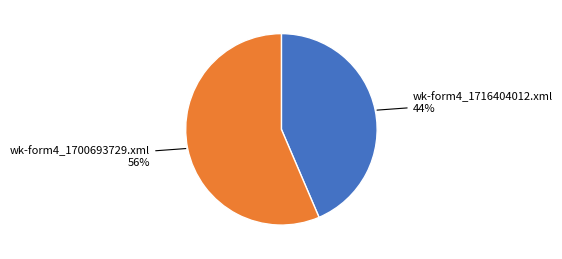

To the nearest percent, what is the average slice percentage?

50%